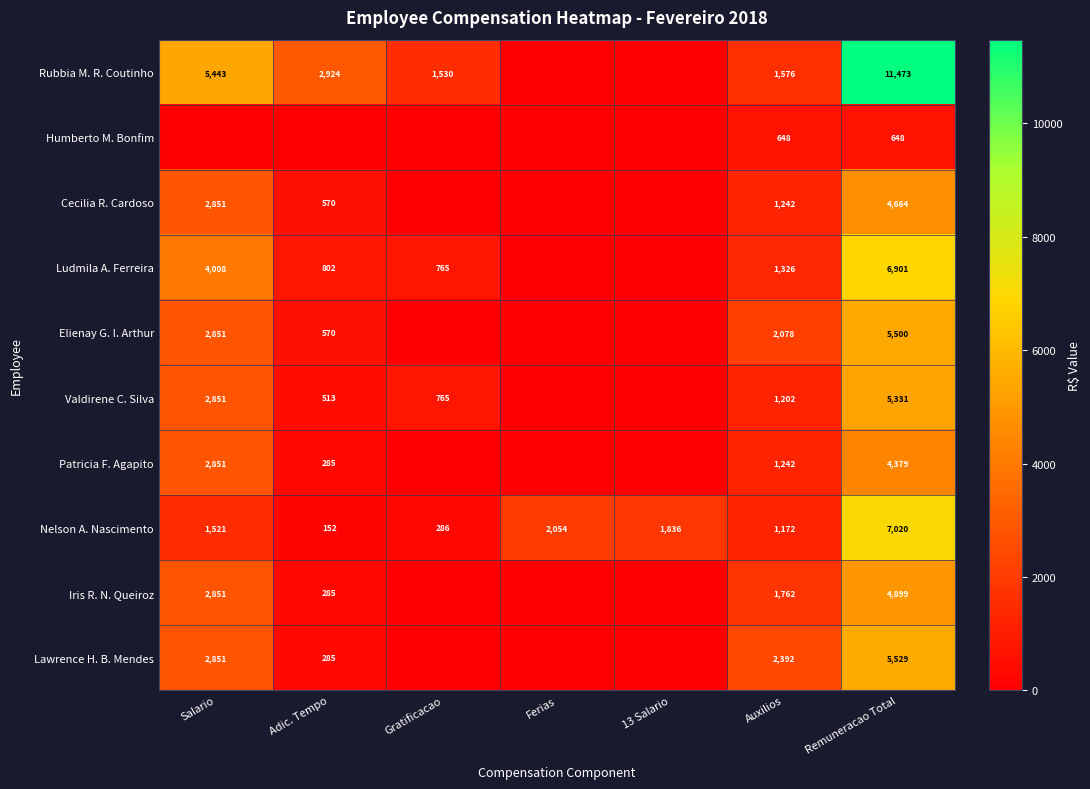

What is the approximate value of Nelson A. Nascimento at Remuneracao Total, to the nearest 50?

7000